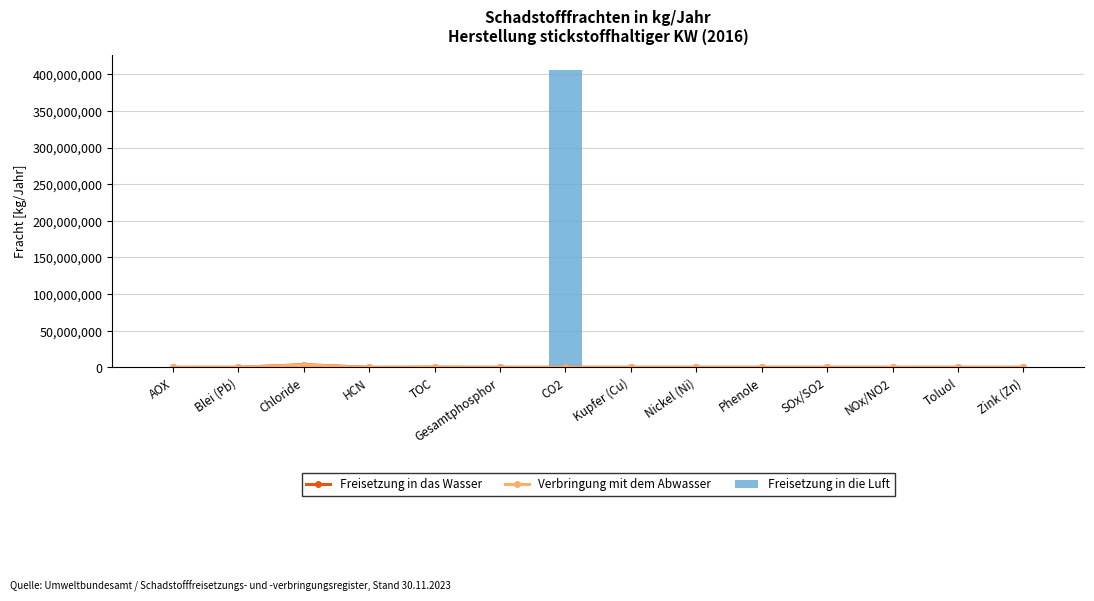

Is the value of Freisetzung in die Luft at SOx/SO2 greater than the value of Freisetzung in das Wasser at NOx/NO2?

Yes